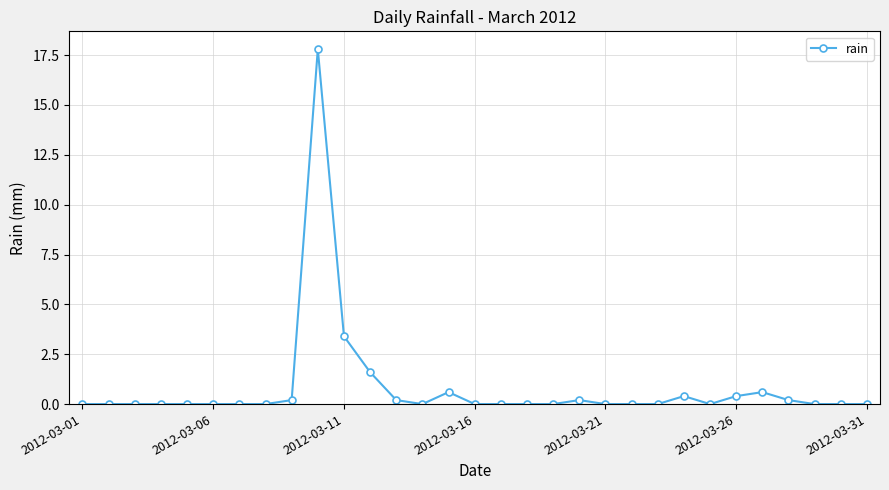

True or false: the data has more than 0 interior local peaks.

True